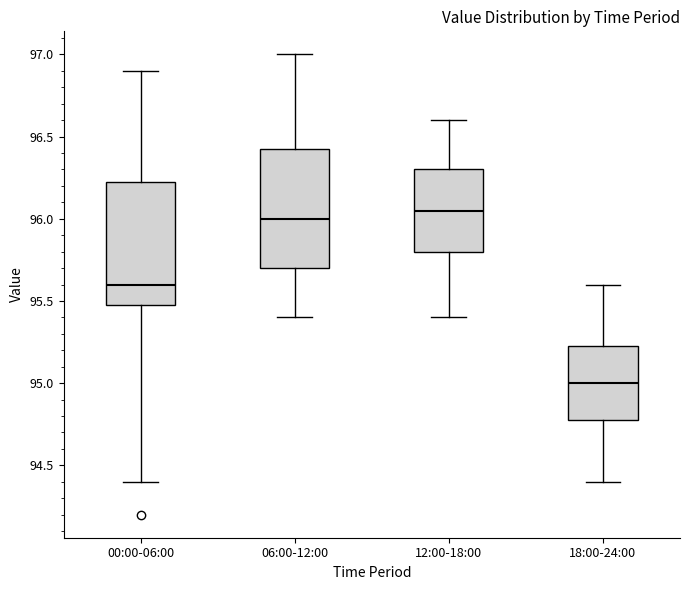

Reading left to right, read every box against the y-axis: the position of its median line, the range the box covers, and the ends of its whiskers. The values are not printed on the chart, so give them approximately, as read against the axis.

00:00-06:00: median 95.60, box 95.50 to 96.25, whiskers 94.40 to 96.90
06:00-12:00: median 96.00, box 95.70 to 96.45, whiskers 95.40 to 97.00
12:00-18:00: median 96.05, box 95.80 to 96.30, whiskers 95.40 to 96.60
18:00-24:00: median 95.00, box 94.80 to 95.25, whiskers 94.40 to 95.60